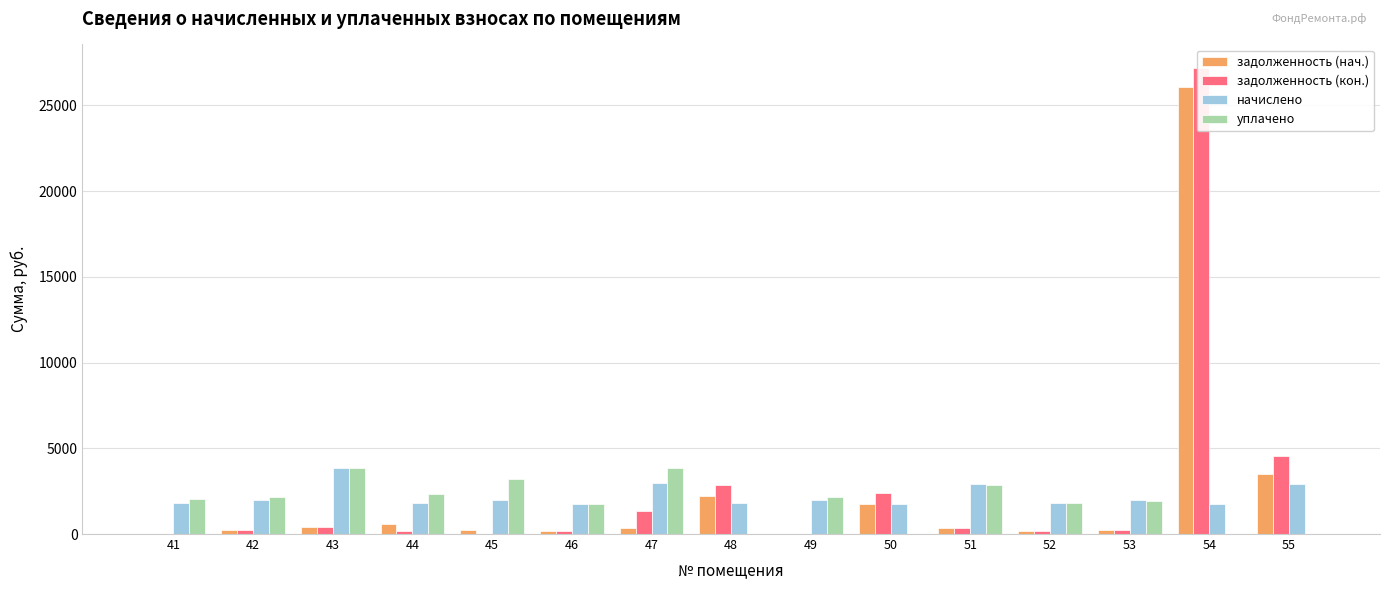

How many bars are there in total?

60